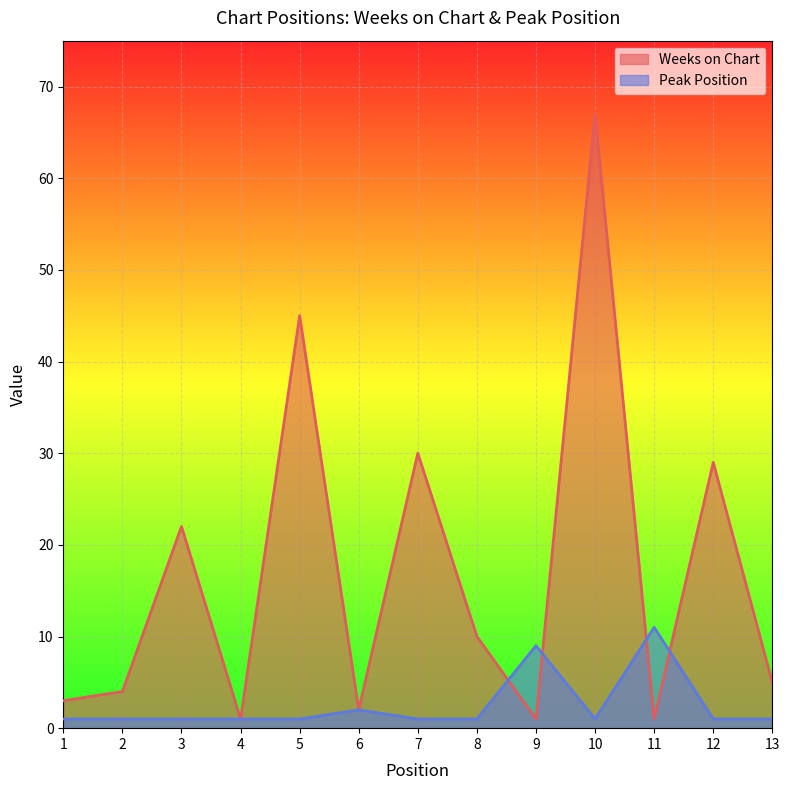

How many values in the Weeks on Chart series are below 5?

6